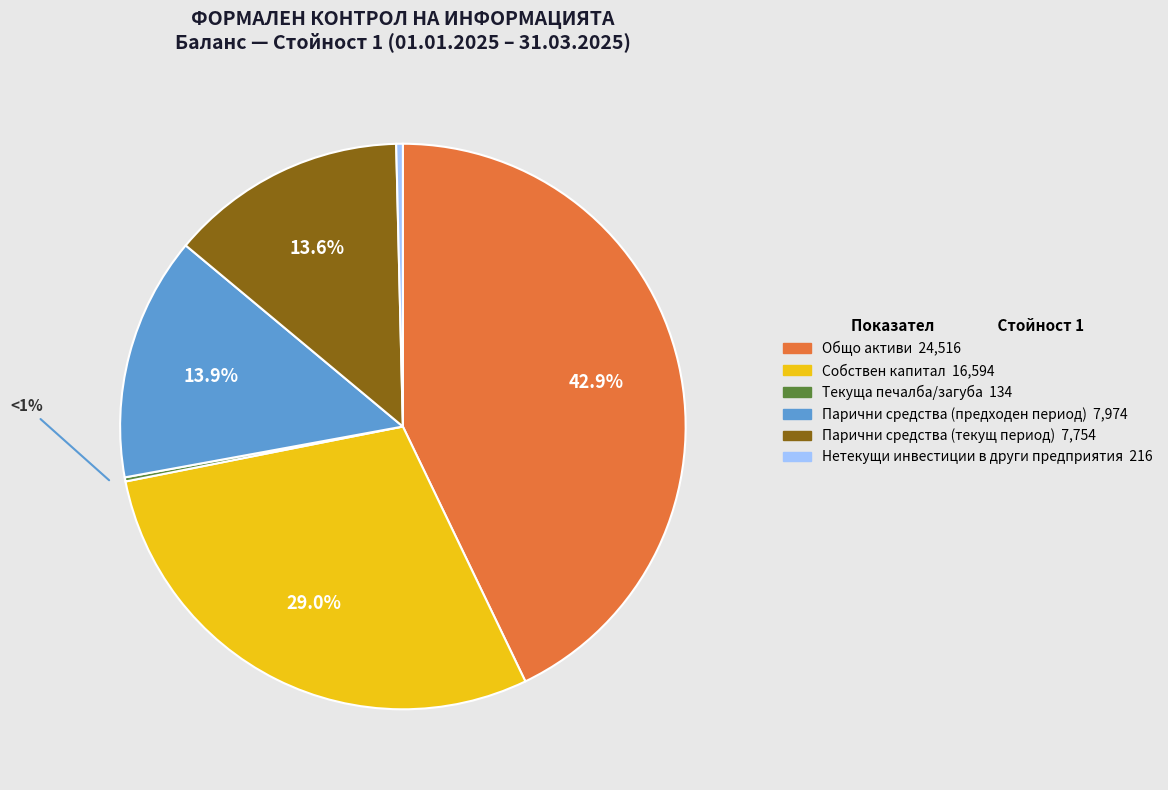

Approximately how many times larger is the value at Собствен капитал compared to Общо активи?

0.7